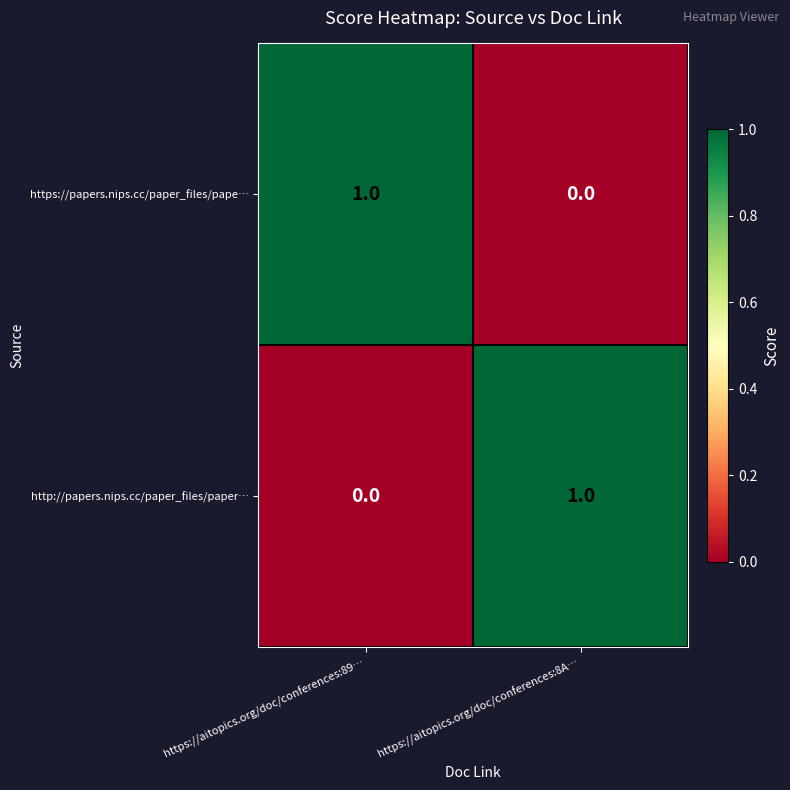

Rank the categories by https://papers.nips.cc/paper_files/pape… value from lowest to highest.

https://aitopics.org/doc/conferences:8A…, https://aitopics.org/doc/conferences:89…